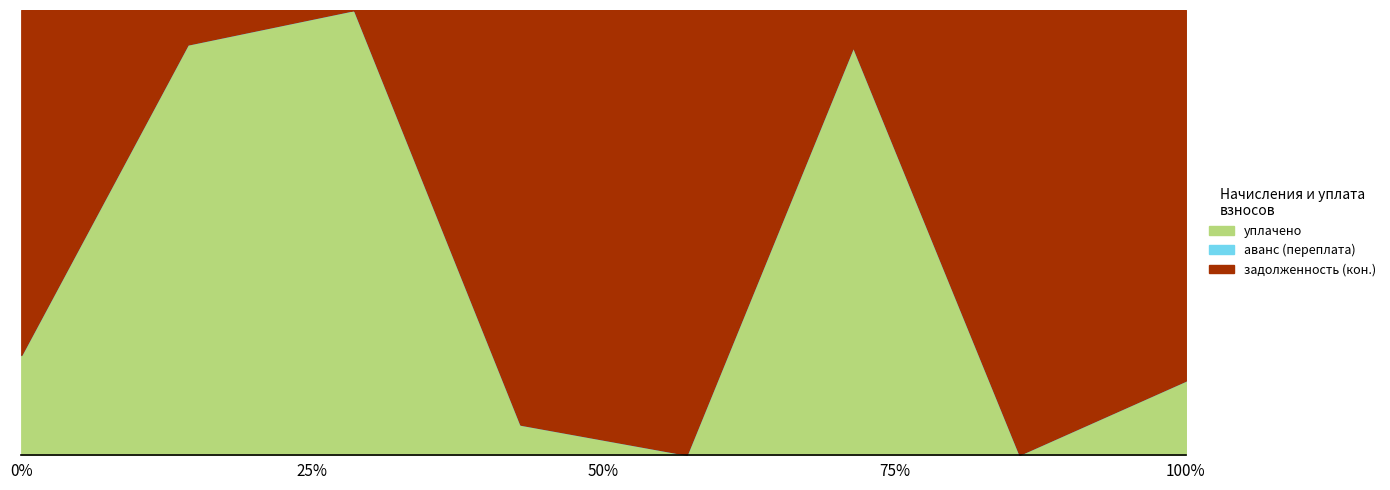

How many interior local peaks does the уплачено series have?

2